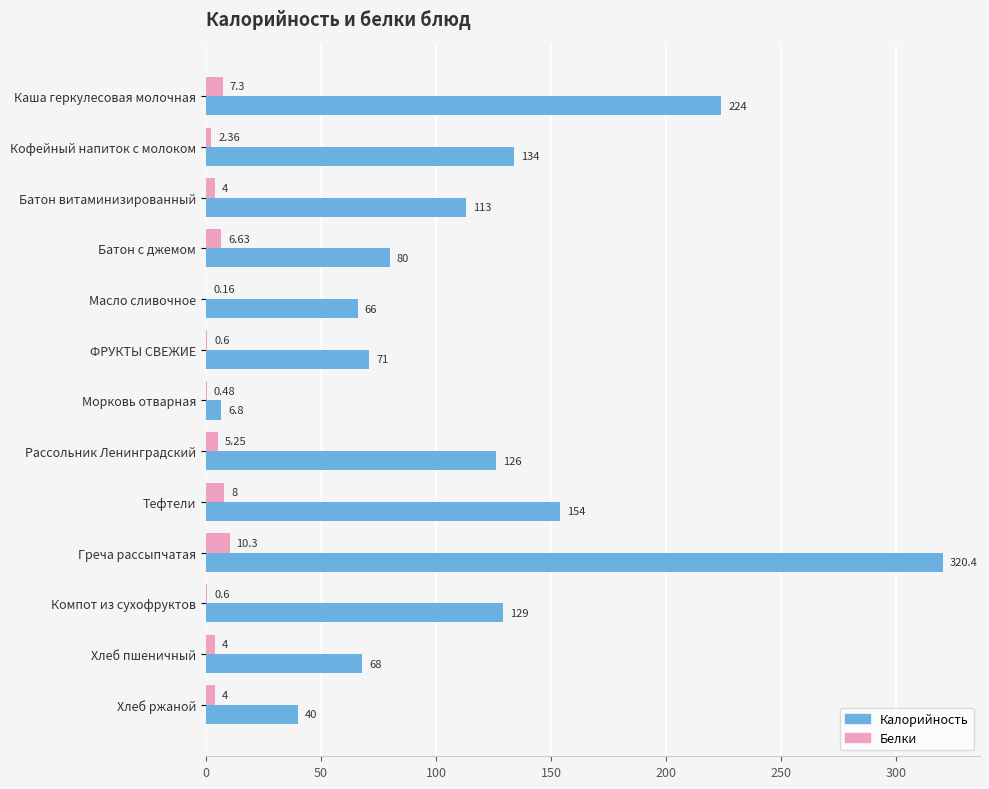

At which category does the chart reach its peak across all series?

Греча рассыпчатая